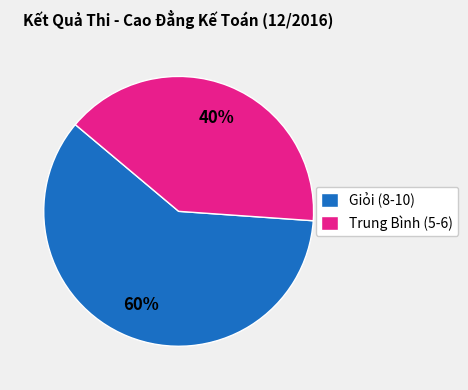

Is there a majority slice in this chart?

Yes